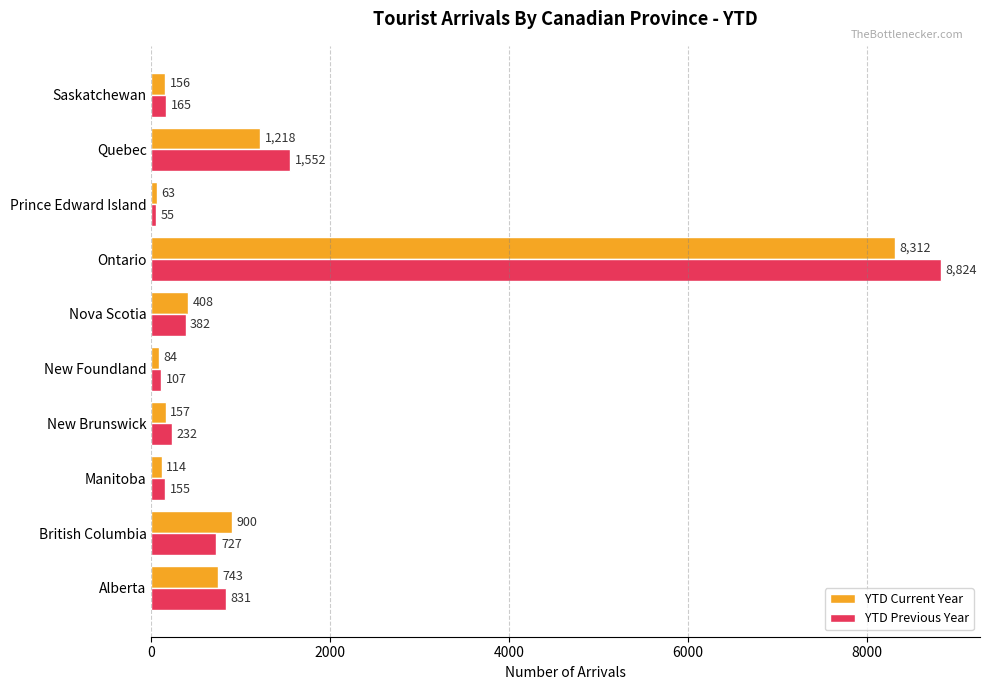

True or false: YTD Previous Year has a value of 3334 at Ontario.

False